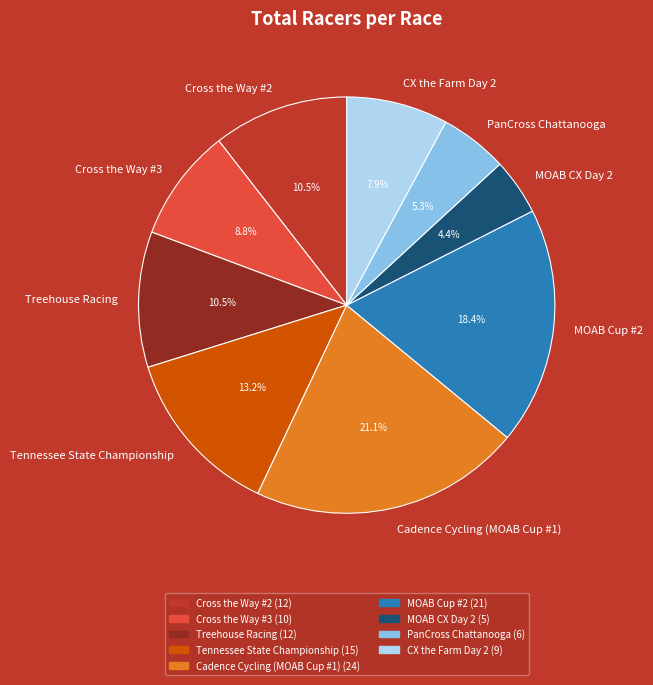

What is the ratio of the value at Cadence Cycling (MOAB Cup #1) to the value at MOAB Cup #2?

1.1